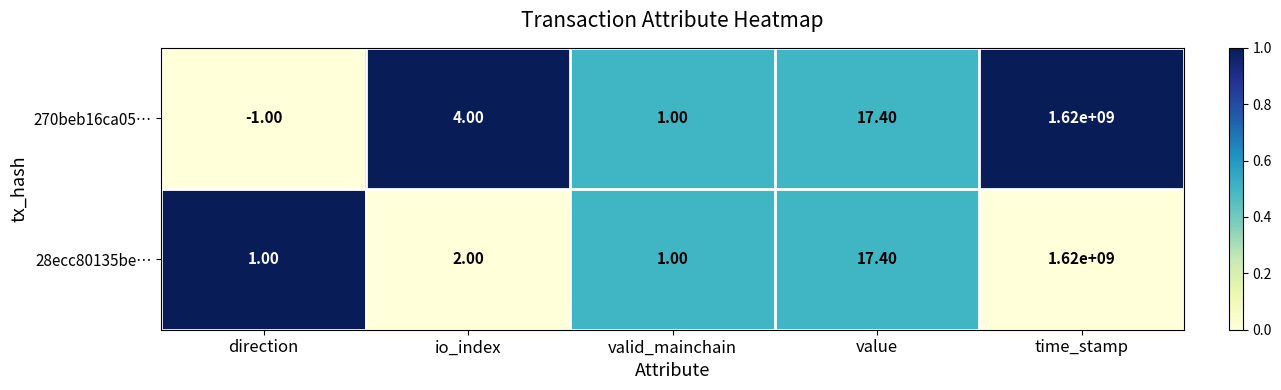

Is the value of 28ecc80135be… at time_stamp greater than the value of 270beb16ca05… at valid_mainchain?

Yes